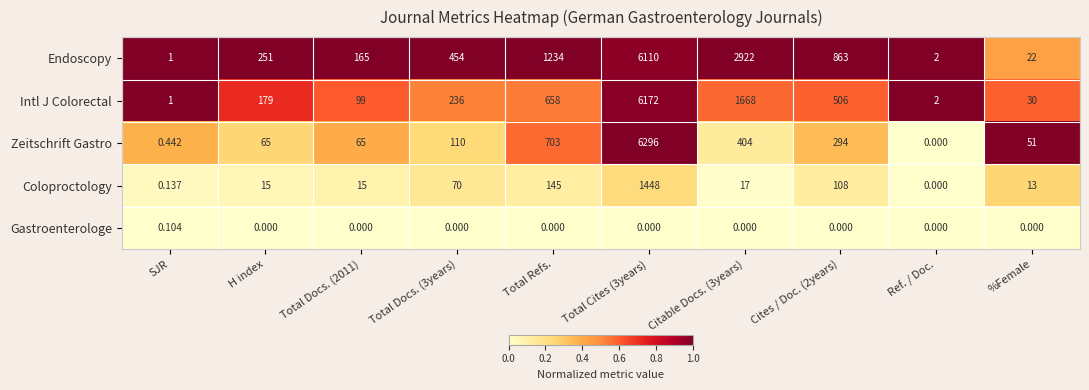

At how many categories does at least one series exceed 0?

10